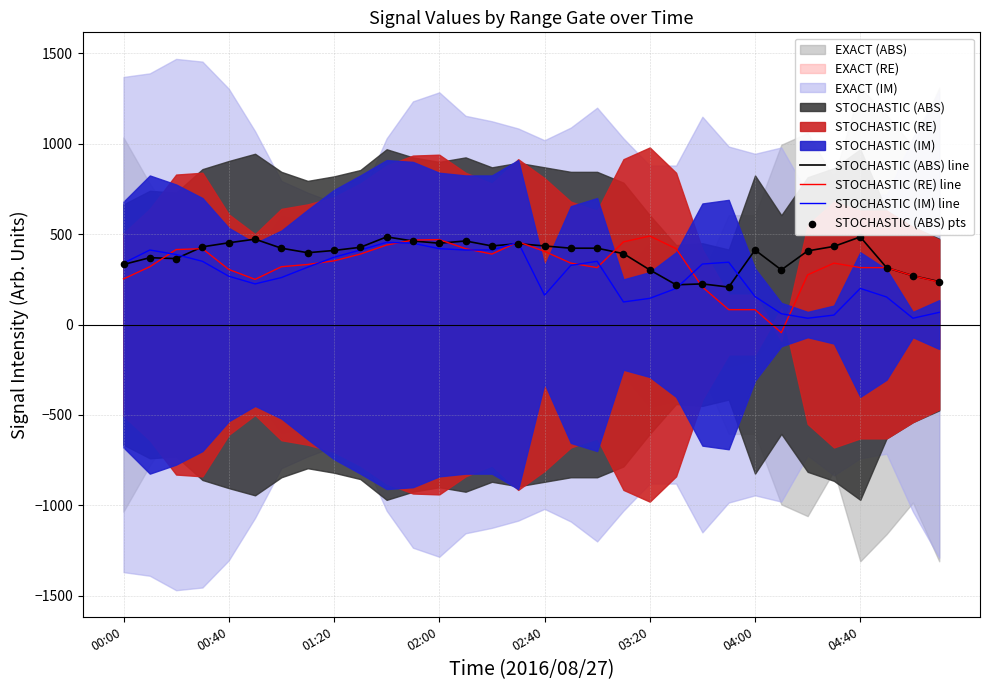

Is the value of STOCHASTIC (IM) line at 02:40 greater than the value of STOCHASTIC (ABS) pts at 23?

Yes